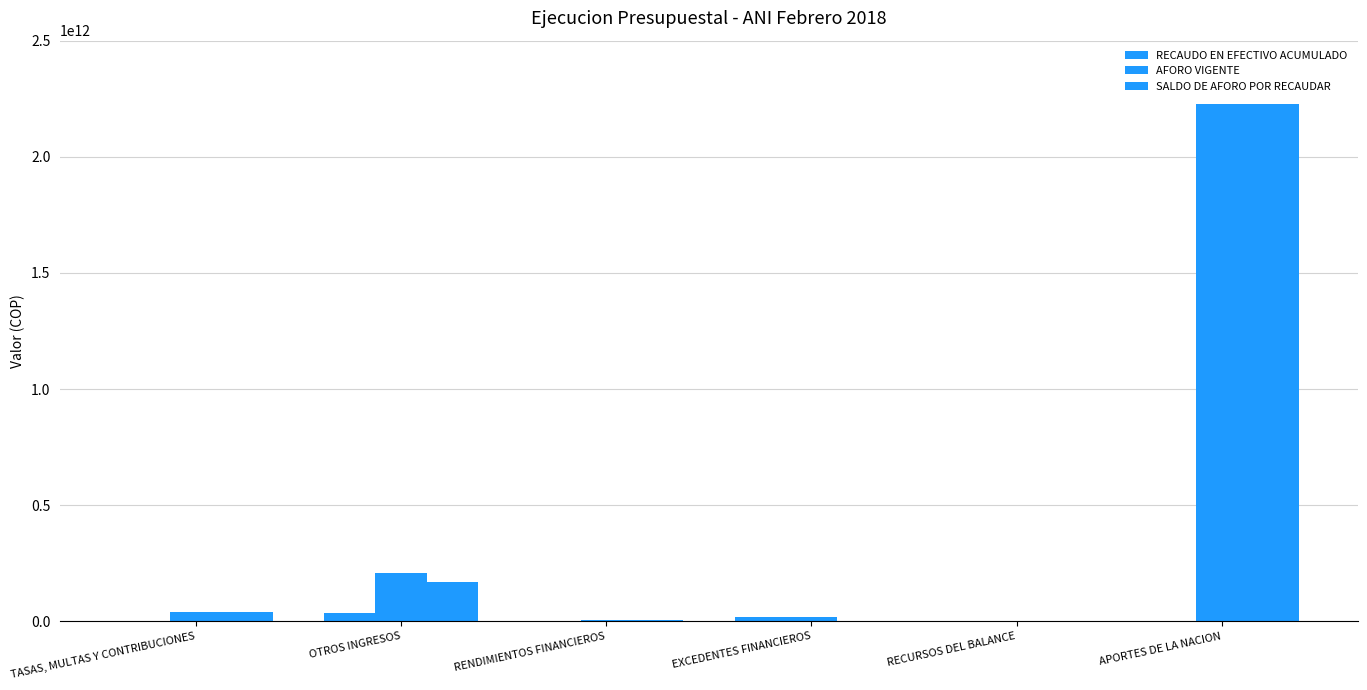

What is the label of the 2nd bar from the left?

OTROS INGRESOS